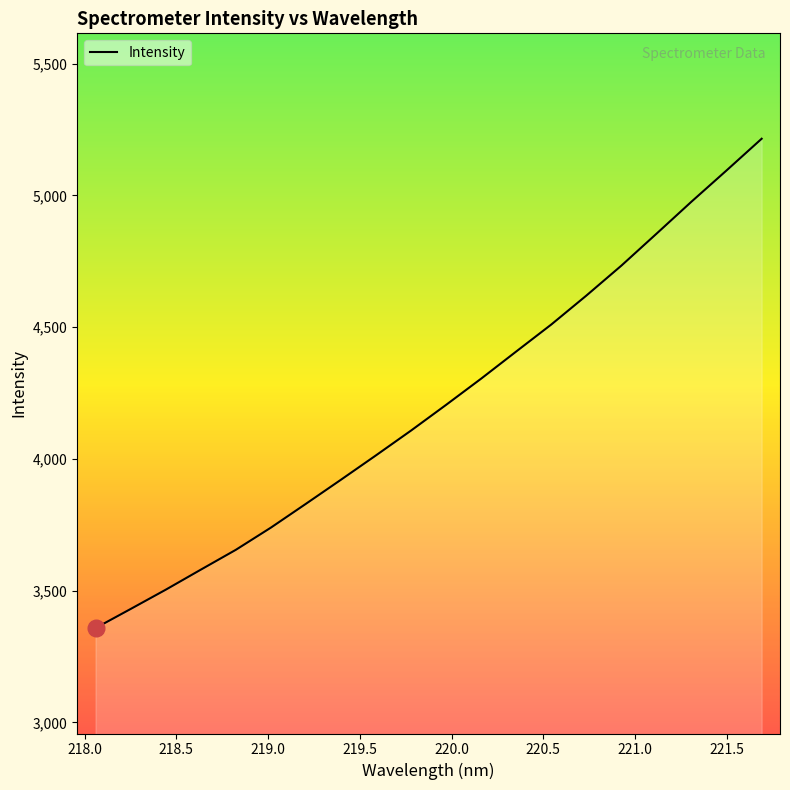

What is the greatest value displayed?

5215.2